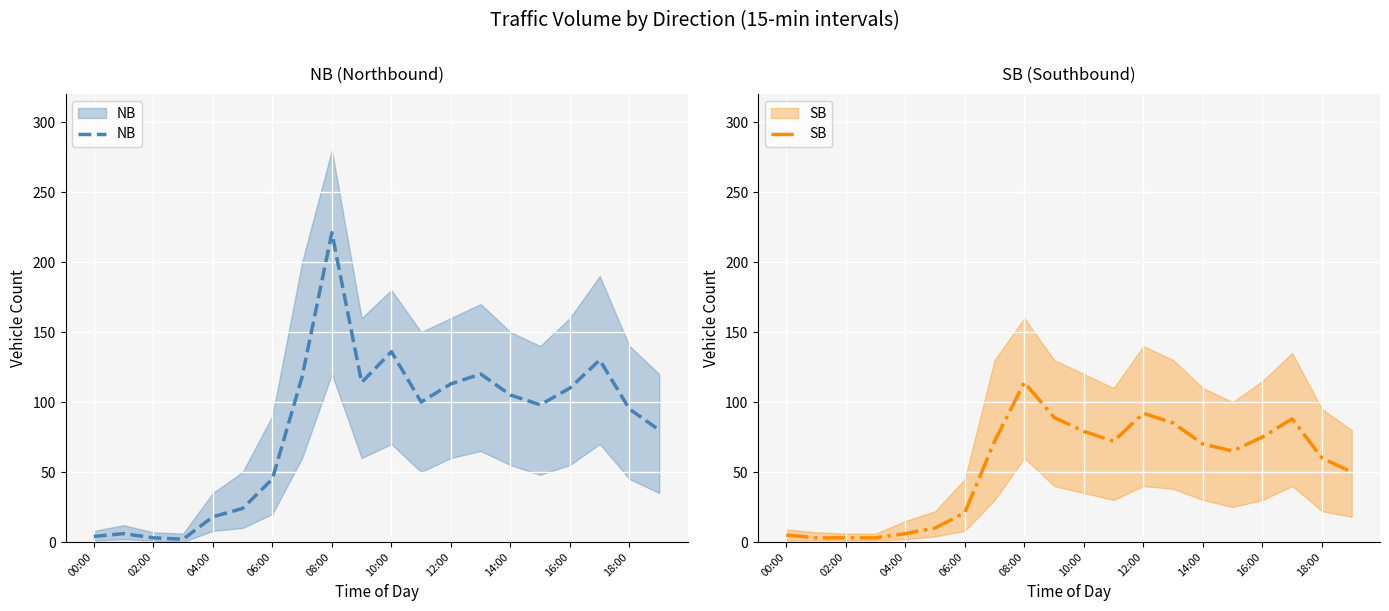

How many lines are shown in the chart?

2